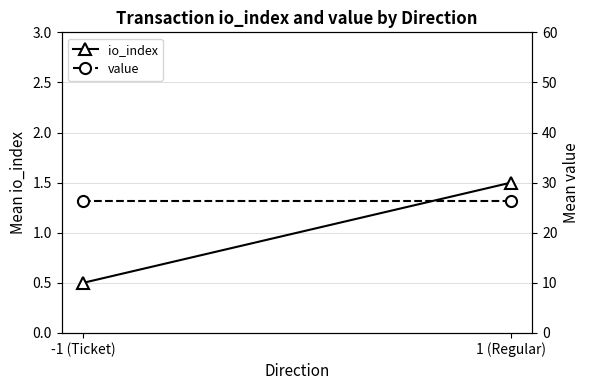

Which series has the largest range (max minus min)?

io_index